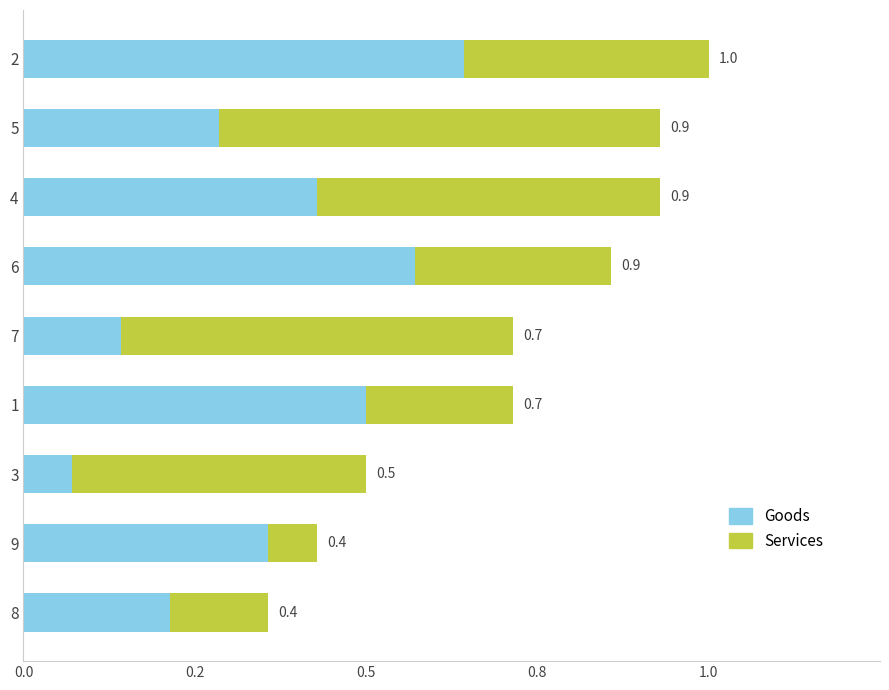

What are all the series names shown in the legend?

Goods, Services